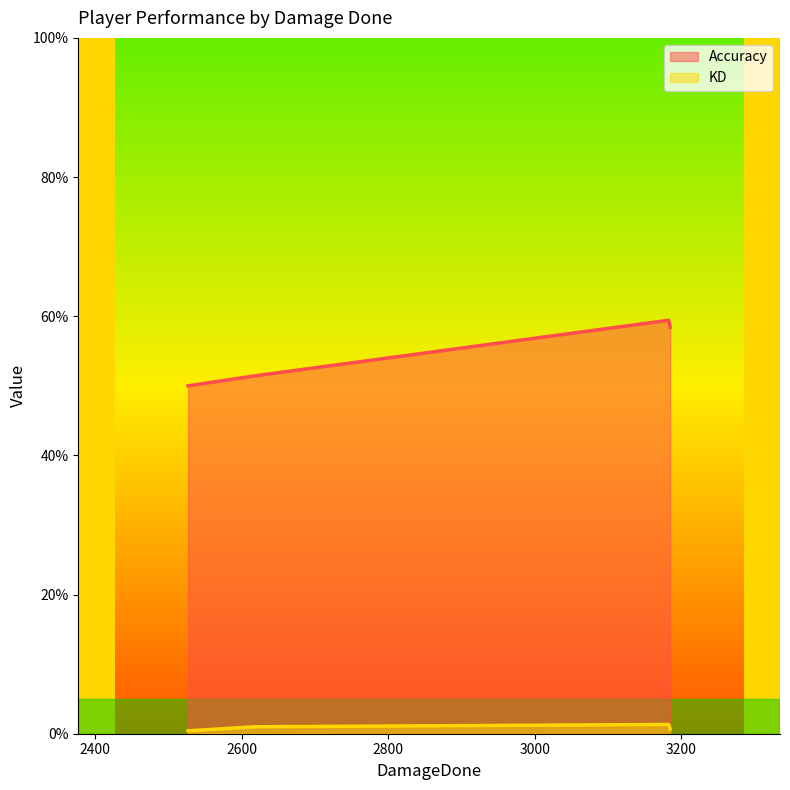

Which series has the largest total across all categories?

Accuracy